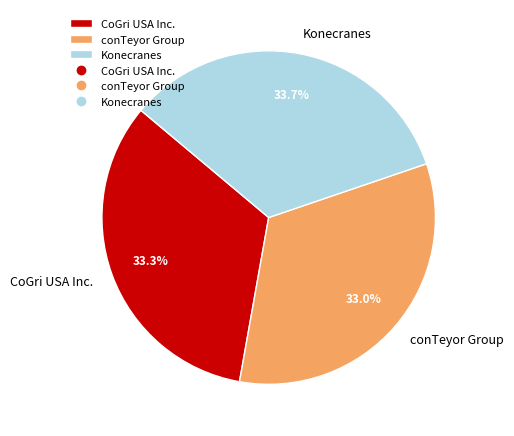

The Konecranes slice represents 48% of the pie. True or false?

False